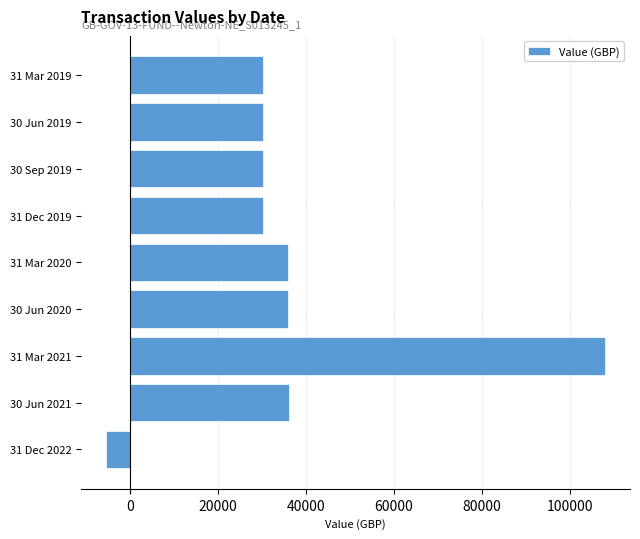

Is it true that the value at 31 Mar 2021 is 107888.7?

True